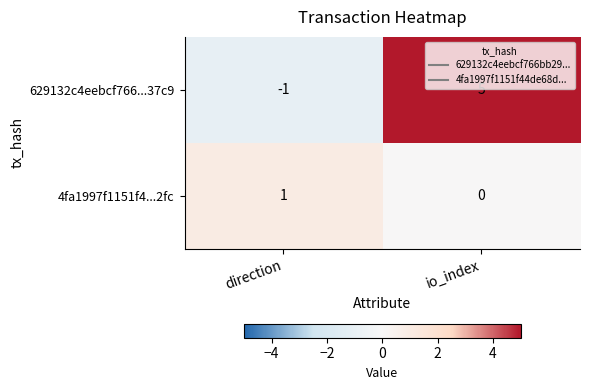

What value does the 629132c4eebcf766...37c9 series have at io_index?

5